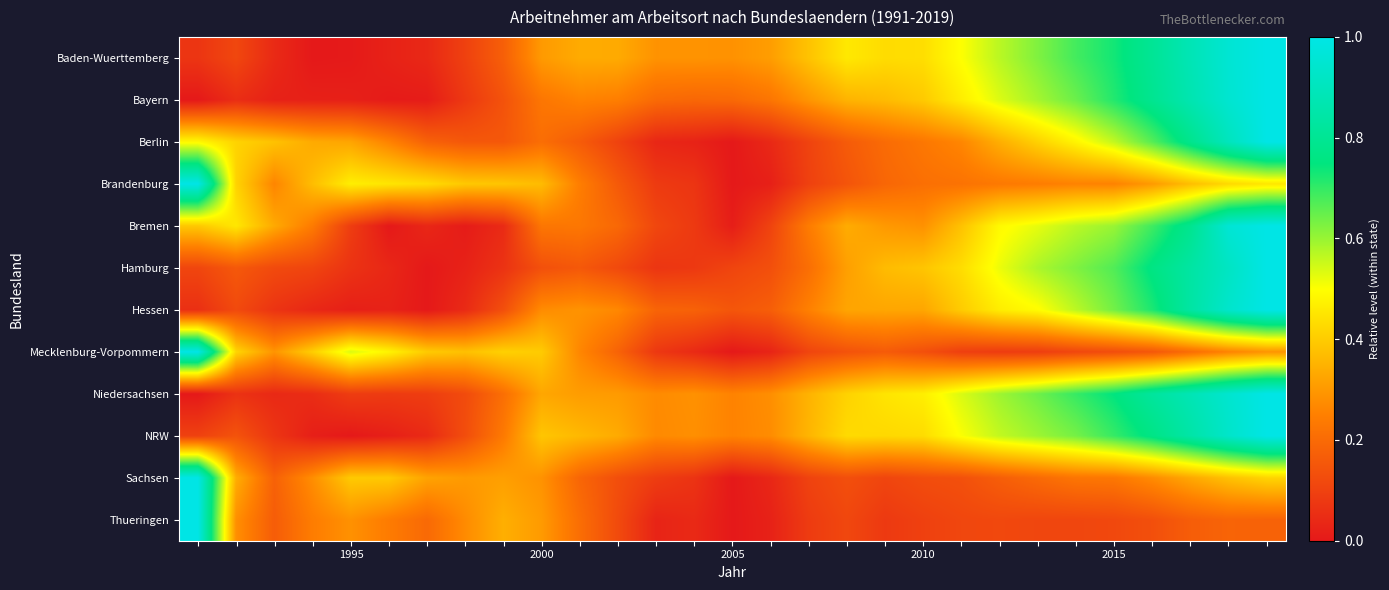

Reading left to right, list all the values displayed in this chart.

Baden-Wuerttemberg: 0.1	0.1	0.0	0.0	0.0	0.0	0.0	0.1	0.2	0.3	0.3	0.3	0.3	0.3	0.3	0.3	0.4	0.5	0.4	0.4	0.5	0.6	0.6	0.7	0.7	0.8	0.9	1.0	1.0
Bayern: 0.0	0.0	0.0	0.0	0.0	0.0	0.0	0.1	0.1	0.2	0.3	0.2	0.2	0.2	0.2	0.2	0.3	0.4	0.4	0.4	0.5	0.5	0.6	0.6	0.7	0.8	0.9	0.9	1.0
Berlin: 0.5	0.4	0.4	0.3	0.3	0.3	0.2	0.2	0.2	0.2	0.2	0.1	0.0	0.0	0.0	0.0	0.1	0.2	0.2	0.2	0.3	0.3	0.4	0.5	0.6	0.7	0.8	0.9	1.0
Brandenburg: 1.0	0.4	0.3	0.4	0.5	0.5	0.4	0.4	0.4	0.4	0.2	0.2	0.1	0.1	0.0	0.0	0.1	0.1	0.2	0.2	0.2	0.2	0.2	0.3	0.3	0.3	0.4	0.4	0.5
Bremen: 0.4	0.5	0.3	0.2	0.1	0.0	0.0	0.0	0.0	0.2	0.2	0.2	0.1	0.1	0.0	0.1	0.2	0.3	0.3	0.3	0.4	0.5	0.5	0.6	0.6	0.7	0.8	1.0	1.0
Hamburg: 0.1	0.2	0.1	0.1	0.1	0.0	0.0	0.0	0.1	0.1	0.2	0.1	0.1	0.1	0.1	0.1	0.2	0.3	0.4	0.4	0.4	0.5	0.6	0.6	0.7	0.8	0.8	0.9	1.0
Hessen: 0.1	0.1	0.1	0.0	0.0	0.0	0.0	0.0	0.1	0.3	0.3	0.3	0.2	0.2	0.1	0.2	0.3	0.3	0.3	0.3	0.4	0.5	0.5	0.6	0.6	0.7	0.8	0.9	1.0
Mecklenburg-Vorpommern: 1.0	0.4	0.3	0.4	0.5	0.5	0.4	0.4	0.4	0.4	0.3	0.2	0.1	0.0	0.0	0.0	0.1	0.1	0.2	0.1	0.1	0.1	0.1	0.1	0.1	0.2	0.2	0.3	0.3
Niedersachsen: 0.0	0.1	0.0	0.0	0.1	0.1	0.1	0.1	0.2	0.3	0.3	0.3	0.3	0.3	0.3	0.3	0.4	0.4	0.4	0.5	0.5	0.6	0.6	0.7	0.7	0.8	0.9	0.9	1.0
NRW: 0.1	0.1	0.1	0.0	0.0	0.0	0.0	0.1	0.2	0.4	0.4	0.3	0.3	0.3	0.3	0.3	0.4	0.4	0.4	0.4	0.5	0.6	0.6	0.6	0.7	0.8	0.8	0.9	1.0
Sachsen: 1.0	0.3	0.2	0.3	0.4	0.4	0.3	0.3	0.3	0.3	0.2	0.1	0.1	0.1	0.0	0.0	0.1	0.1	0.1	0.1	0.1	0.2	0.2	0.2	0.2	0.3	0.3	0.4	0.4
Thueringen: 1.0	0.3	0.2	0.2	0.3	0.2	0.2	0.3	0.3	0.3	0.2	0.1	0.0	0.0	0.0	0.0	0.1	0.1	0.1	0.1	0.1	0.1	0.1	0.1	0.1	0.1	0.2	0.2	0.2